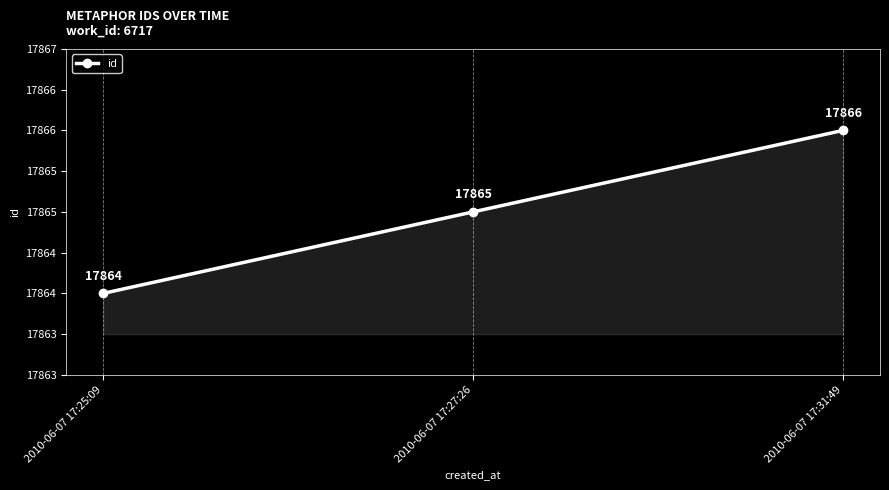

True or false: the data shows 17864 at 2010-06-07 17:25:09.

True